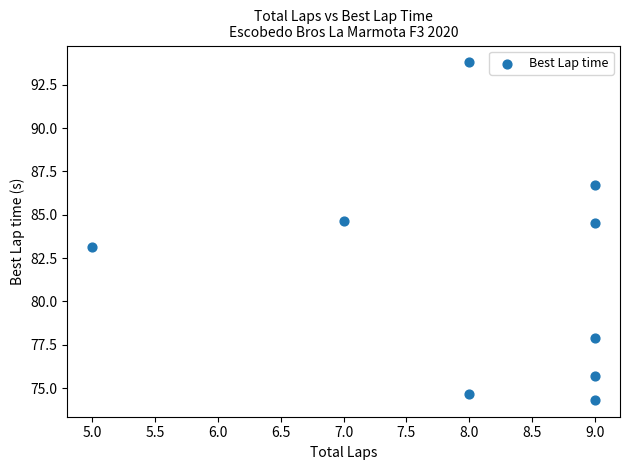

What is the average X value?

8.1